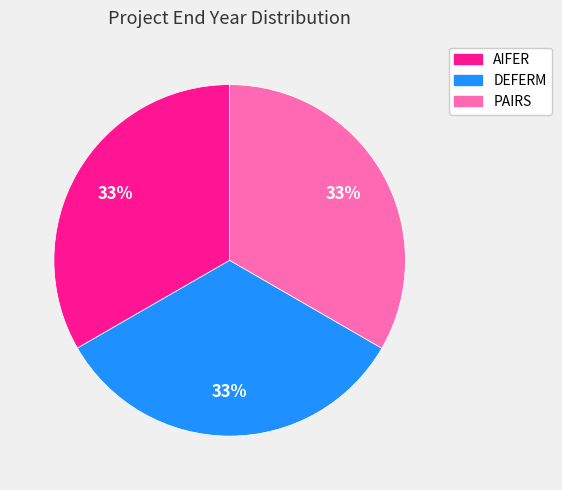

What is the ratio of the value at DEFERM to the value at AIFER?

1.0